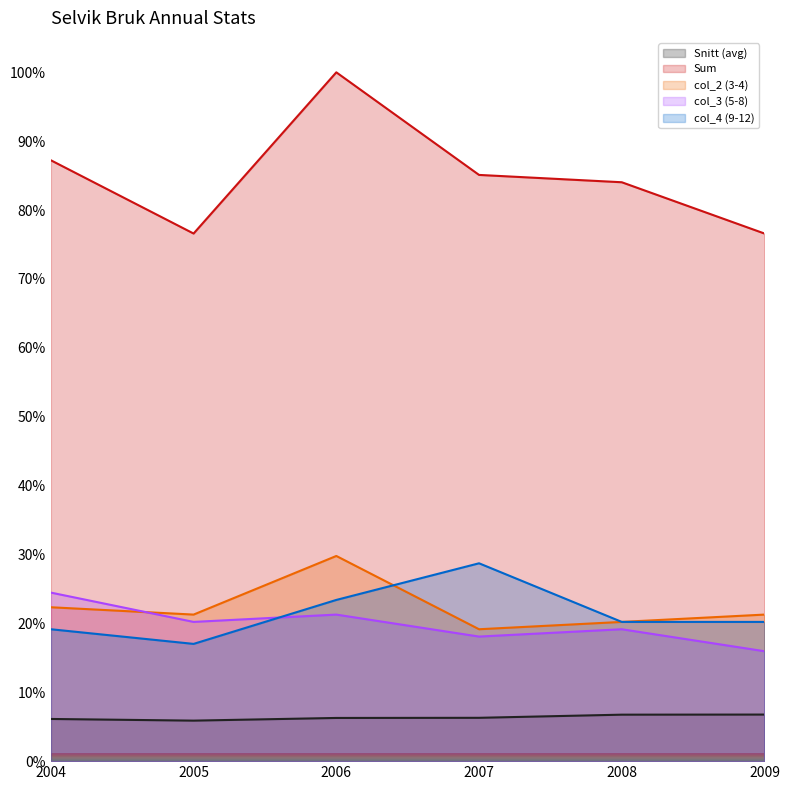

How many distinct data groups are displayed?

5